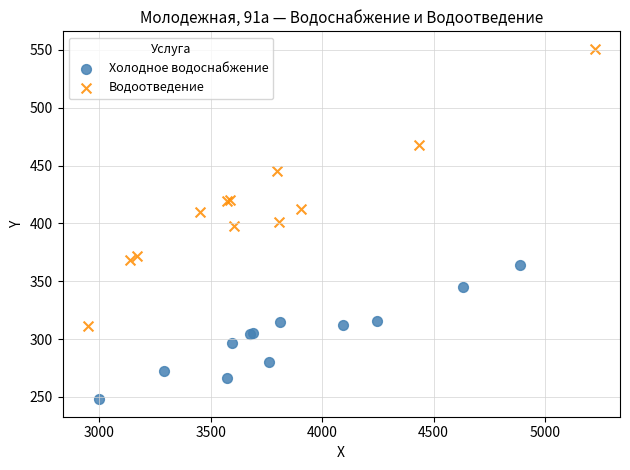

Which series contains the highest Y value?

Водоотведение